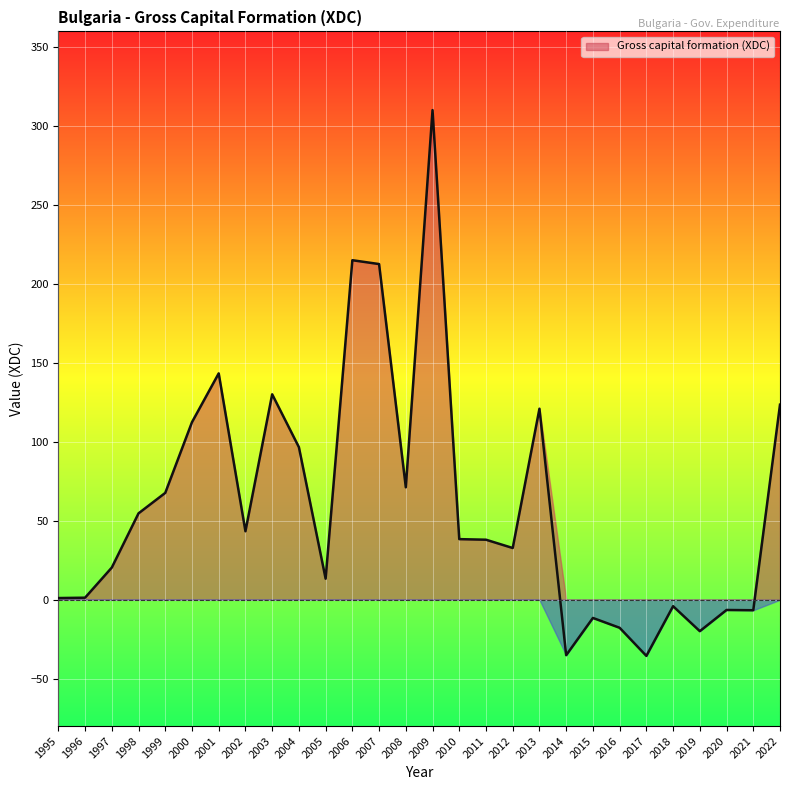

What is the smallest value displayed?

-35.6